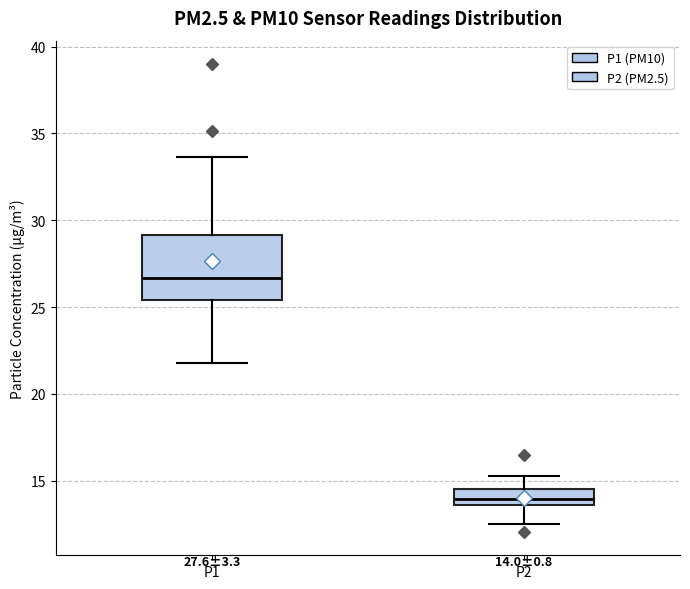

Which box has the highest median line?

P1